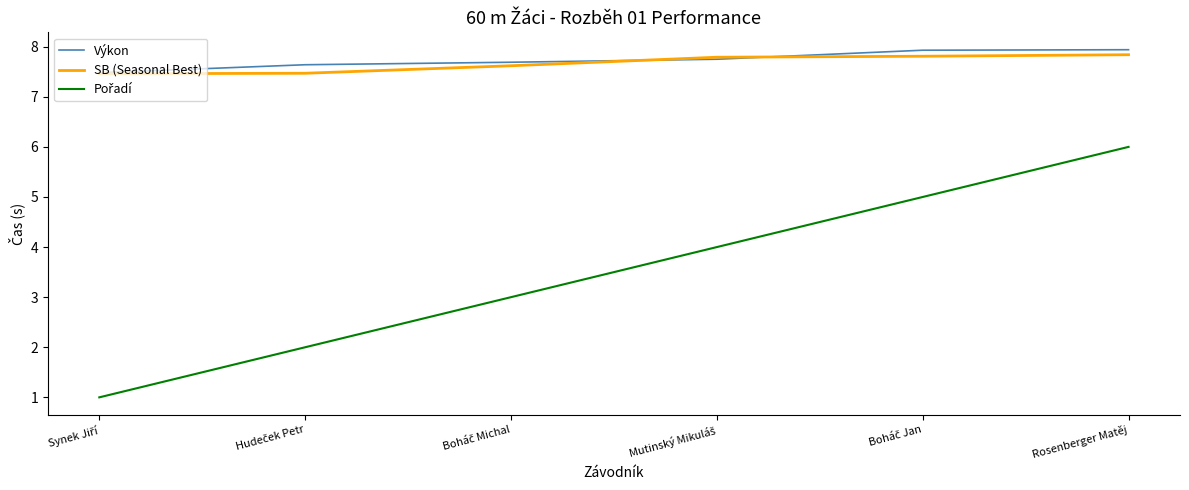

What is the average value of the Výkon series?

7.7